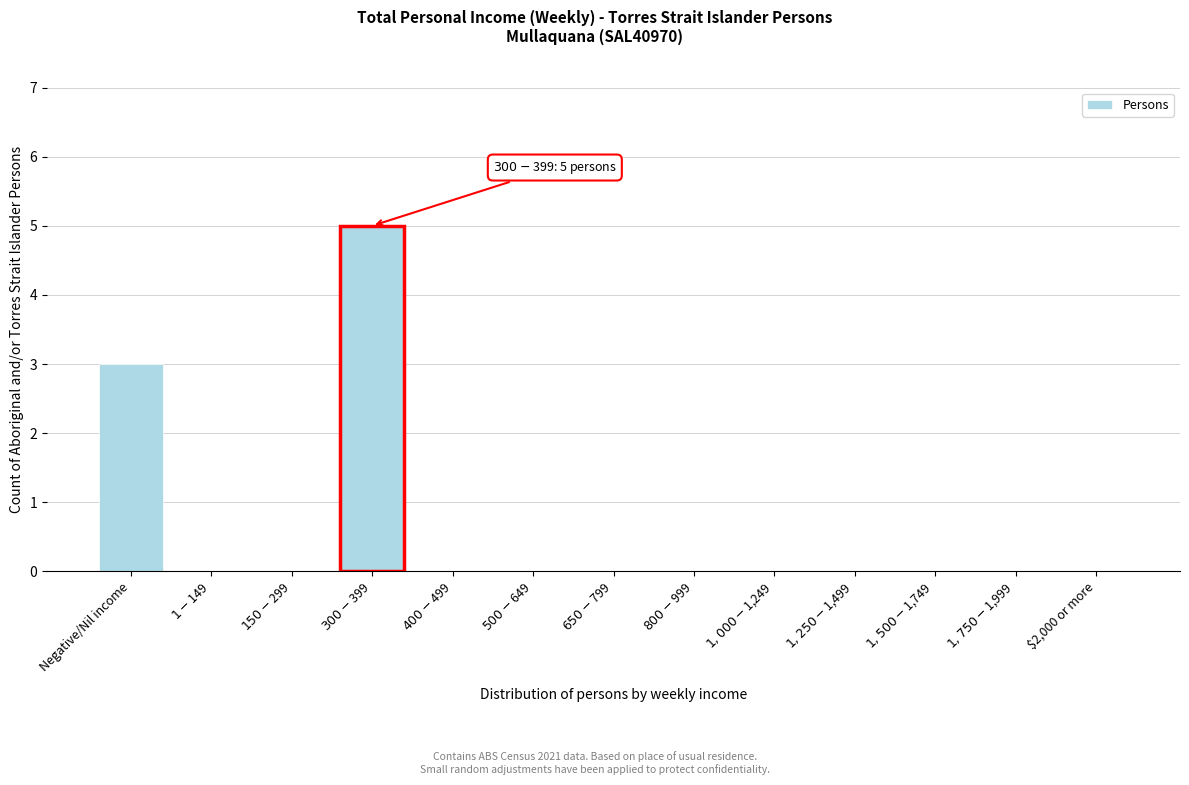

What is the greatest value displayed?

5